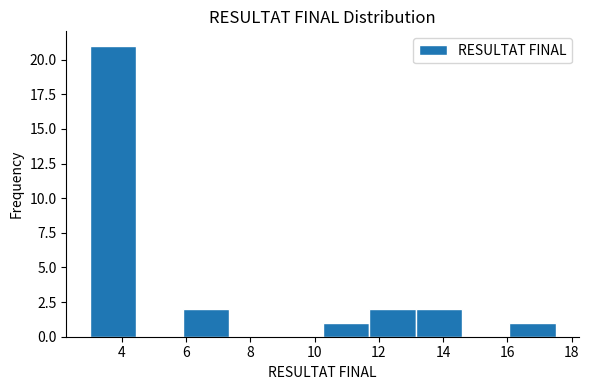

Over which range of the x-axis is the bar tallest?

3.00 to 4.45